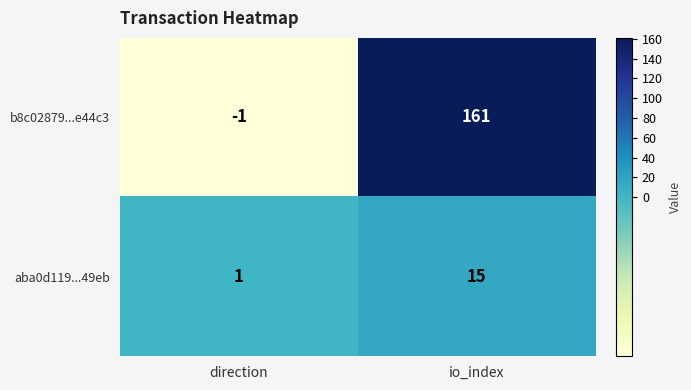

True or false: aba0d119...49eb has a value of 15 at io_index.

True